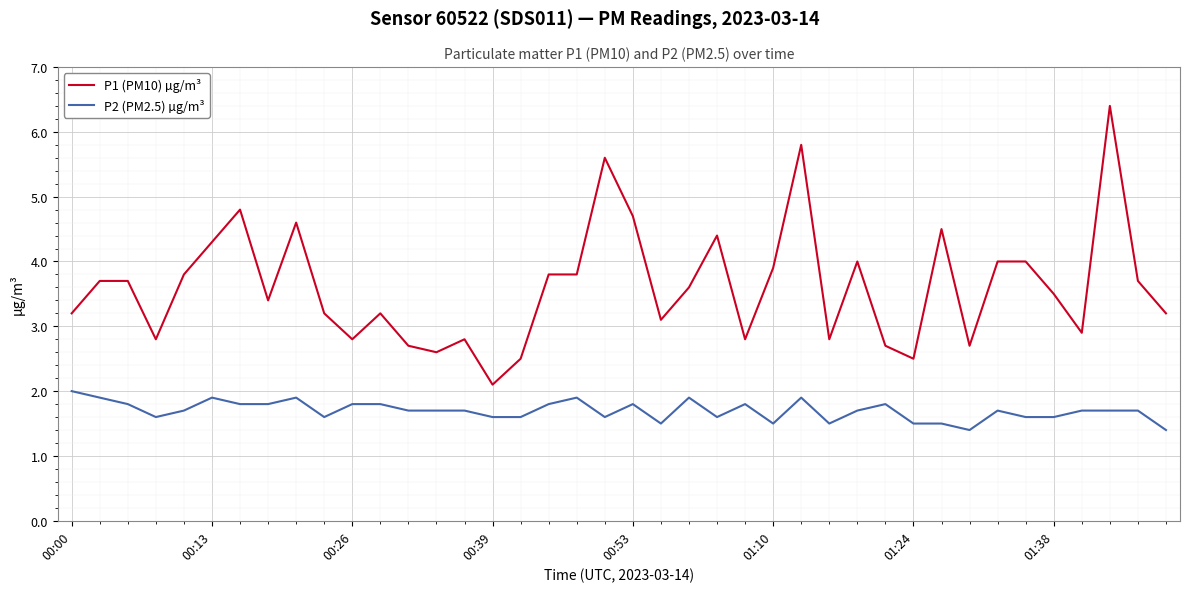

Rank the series by their average value, from lowest to highest.

P2 (PM2.5) µg/m³, P1 (PM10) µg/m³